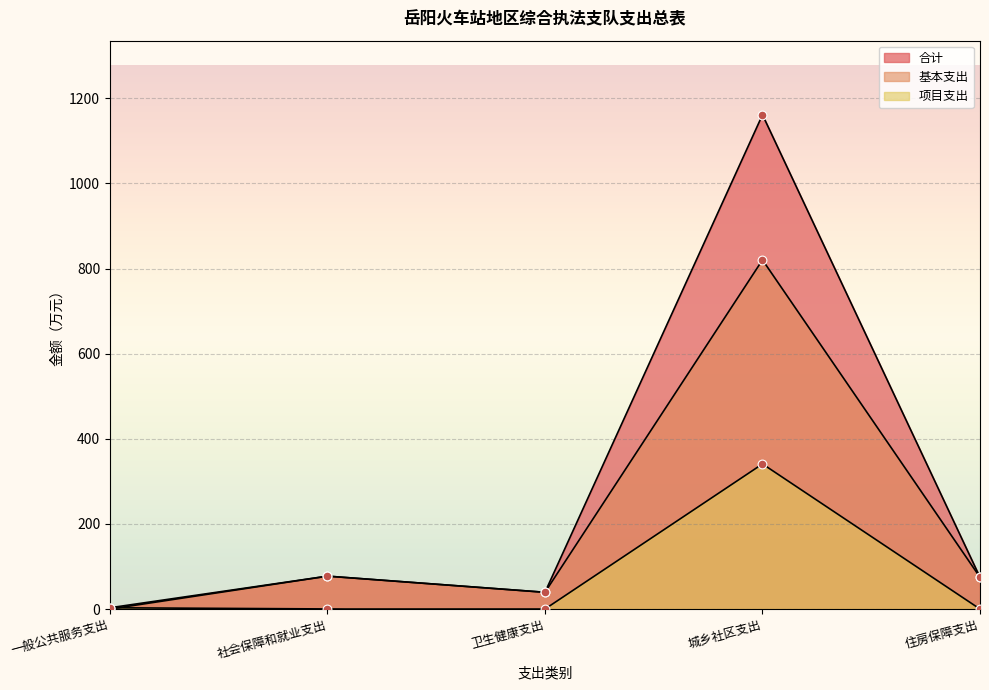

What is the total value across all series at 卫生健康支出?

78.7